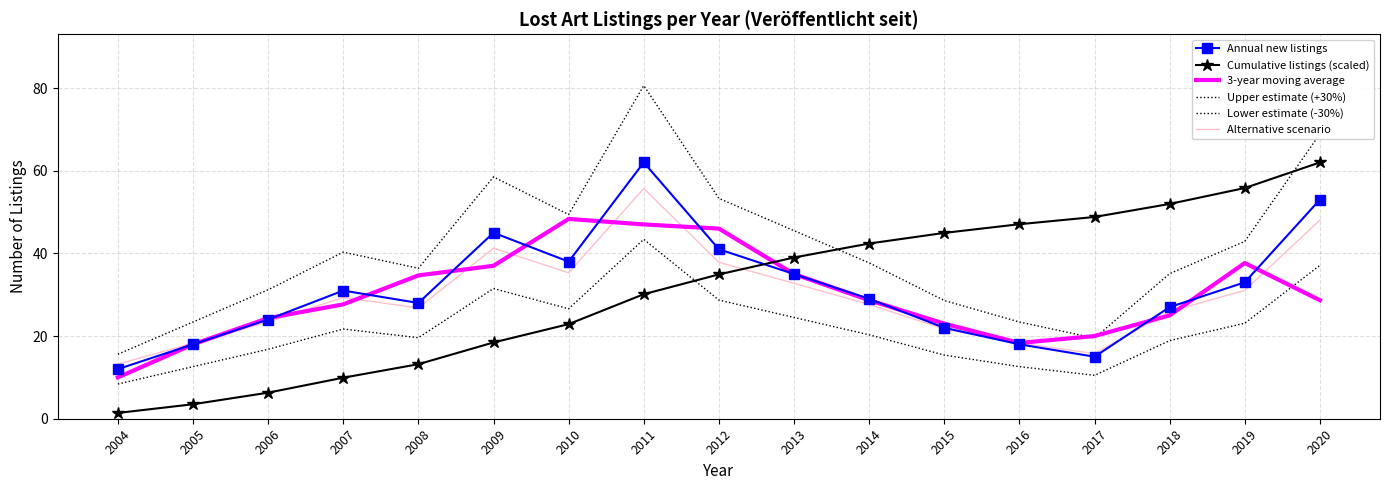

How many data points in Annual new listings are above 29?

8